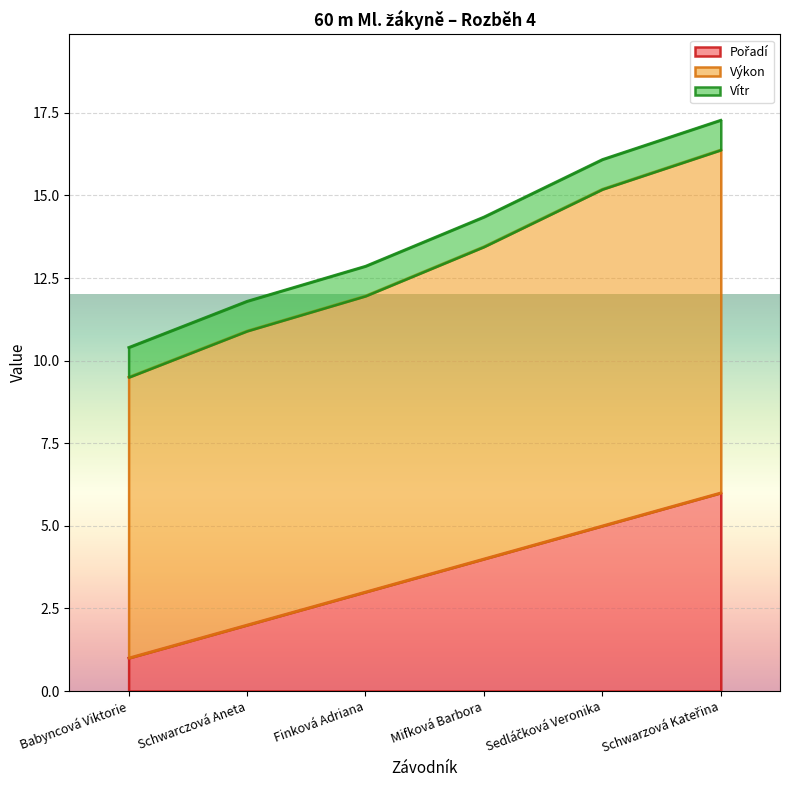

What is the total value across all series at Schwarczová Aneta?

11.8